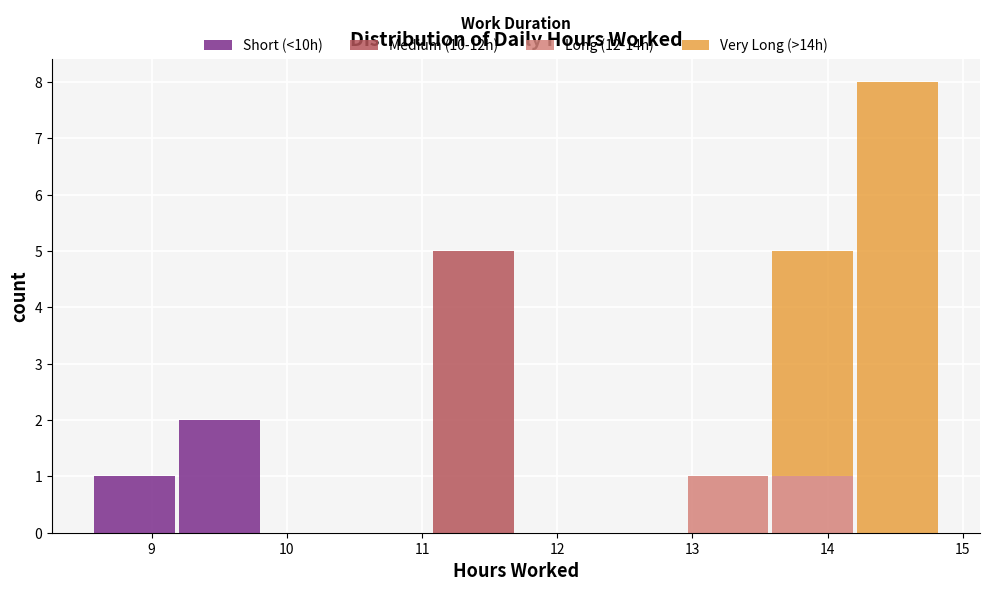

Which range on the x-axis has the tallest stacked bar (by total height)?

14.2 to 14.8